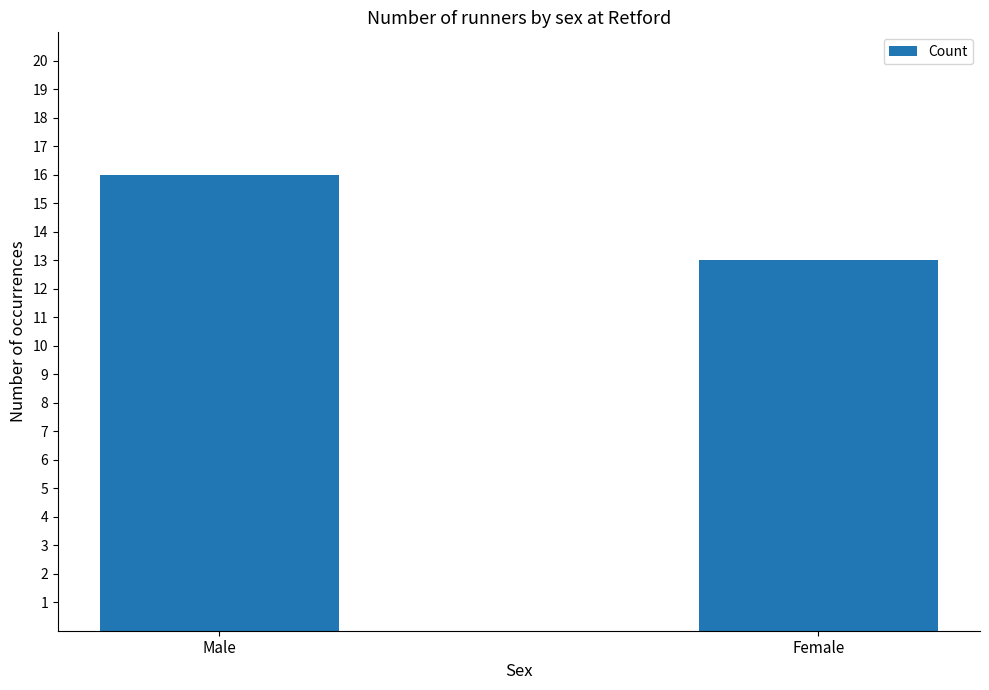

List the labels in order of value, largest first.

Male, Female